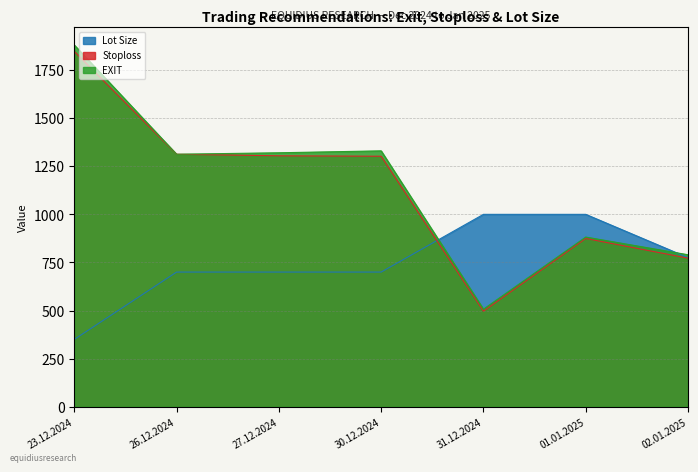

How many values in the EXIT series are below 1312?

3